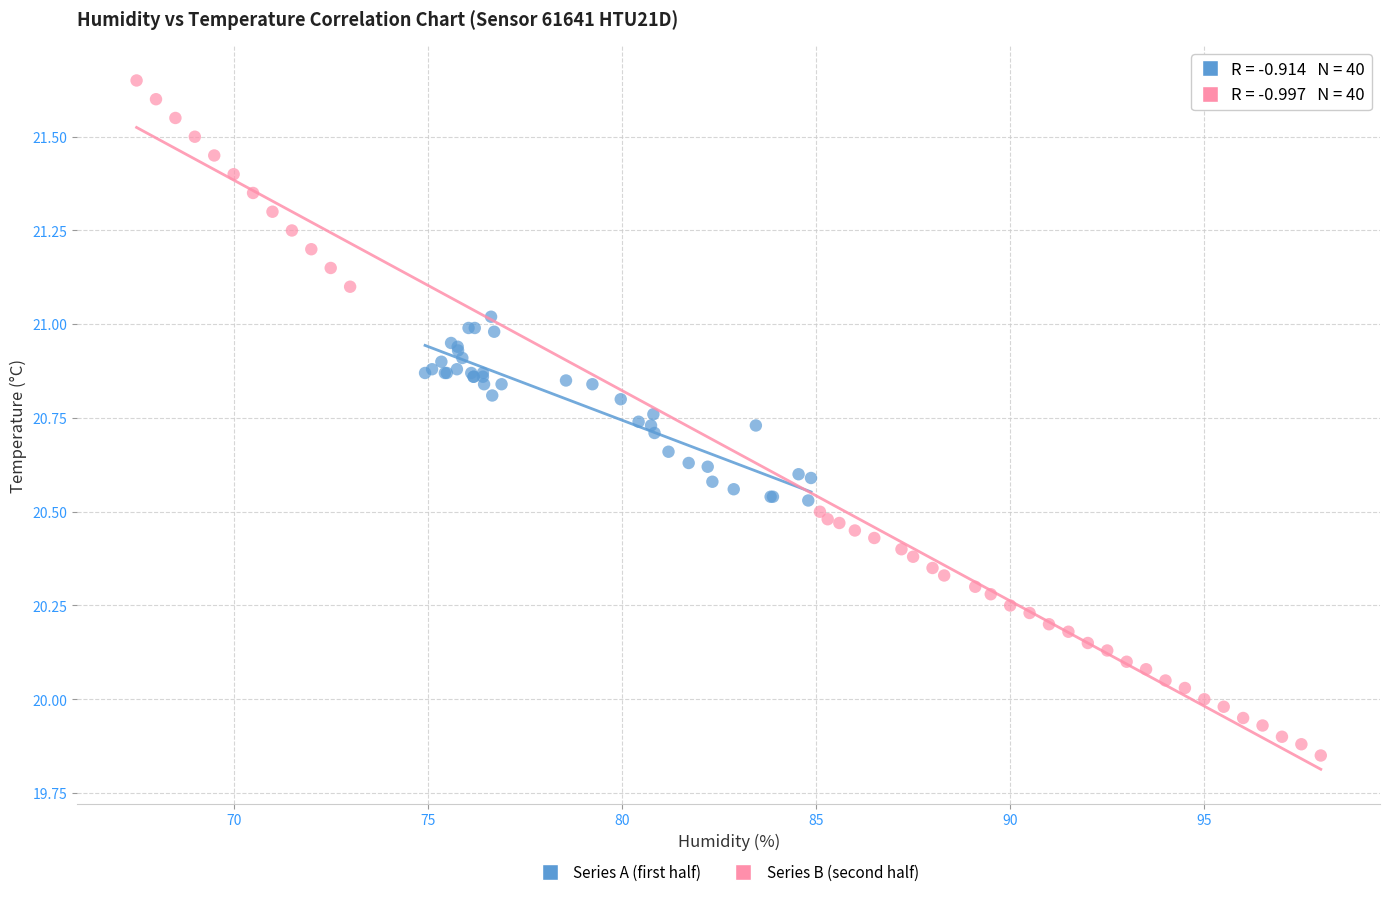

Which series has the widest spread of Y values?

Series B (second half)